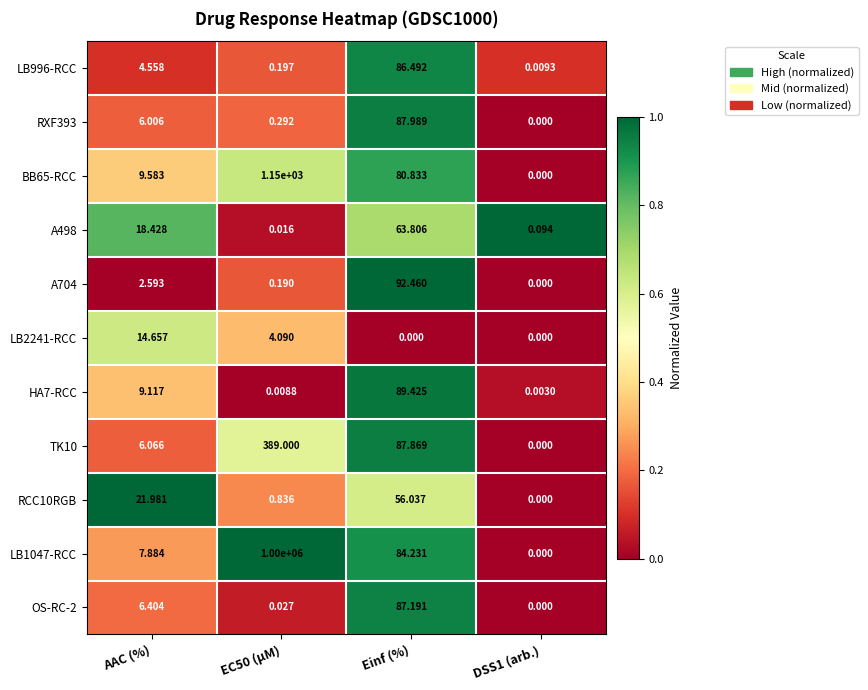

Where does the A498 series first go above 18?

AAC (%)